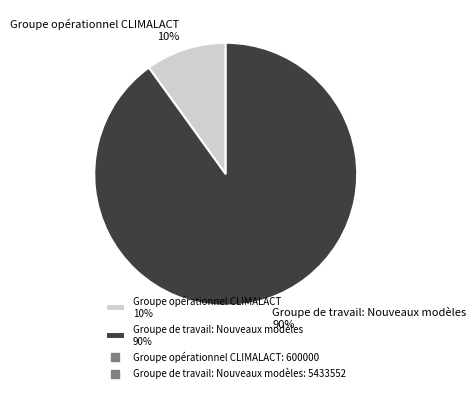

What is the smallest slice in the pie chart?

Groupe opérationnel CLIMALACT